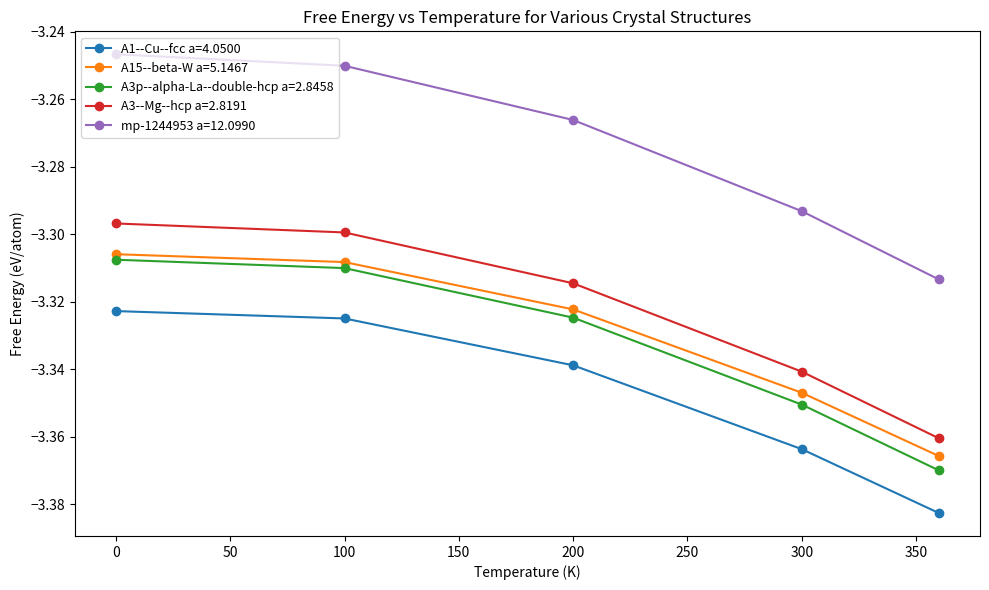

Rank the series by their maximum value, from highest to lowest.

mp-1244953 a=12.0990, A3--Mg--hcp a=2.8191, A15--beta-W a=5.1467, A3p--alpha-La--double-hcp a=2.8458, A1--Cu--fcc a=4.0500